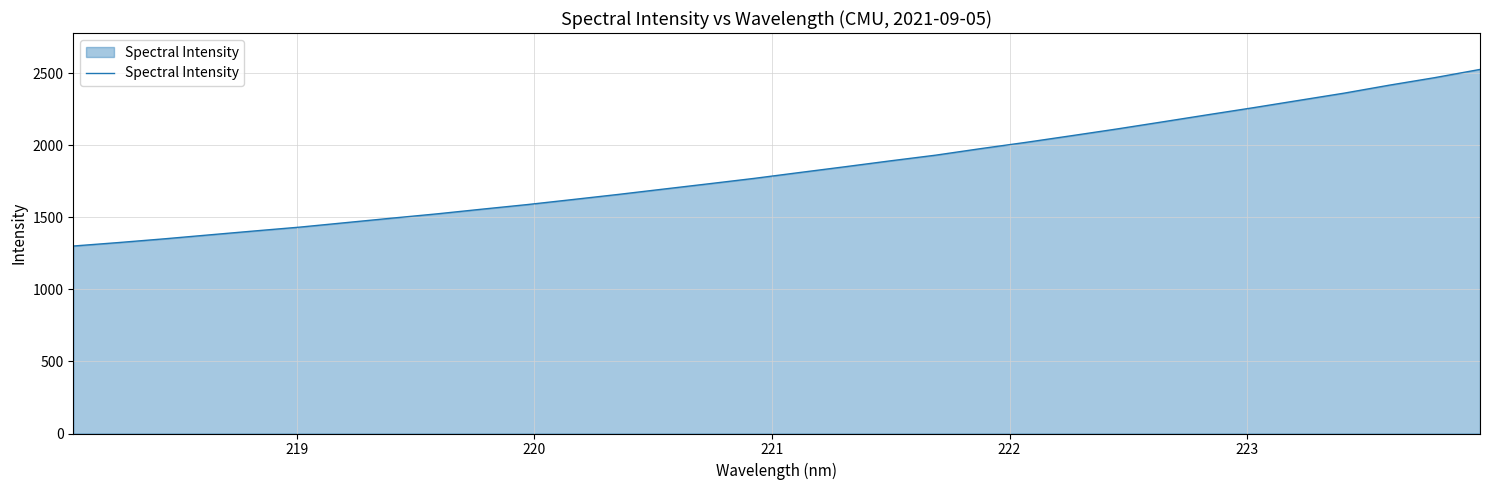

What is the difference between the maximum and minimum values?

1225.3